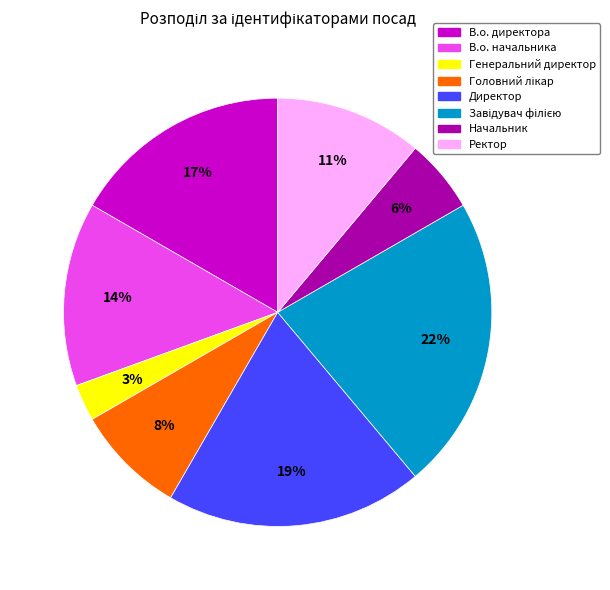

Is there a majority slice in this chart?

No